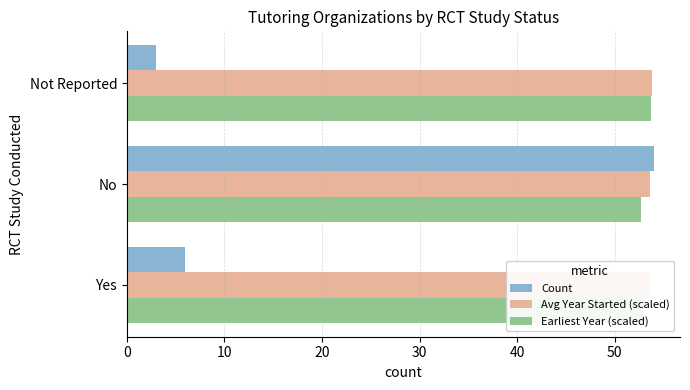

What is the maximum value shown in the chart?

54.0